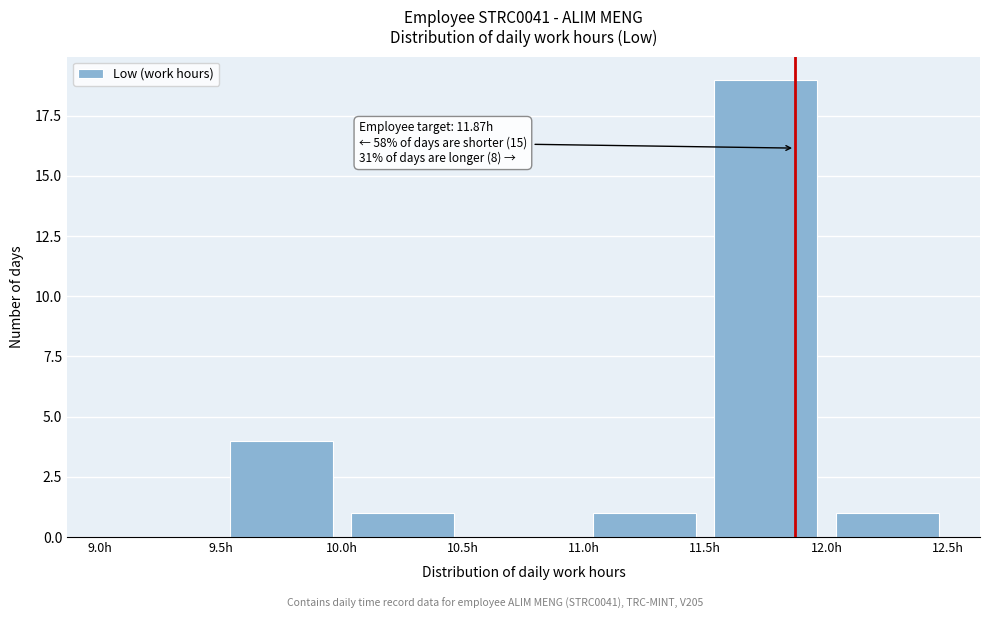

Over which range of the x-axis is the bar tallest?

11.5 to 12.0